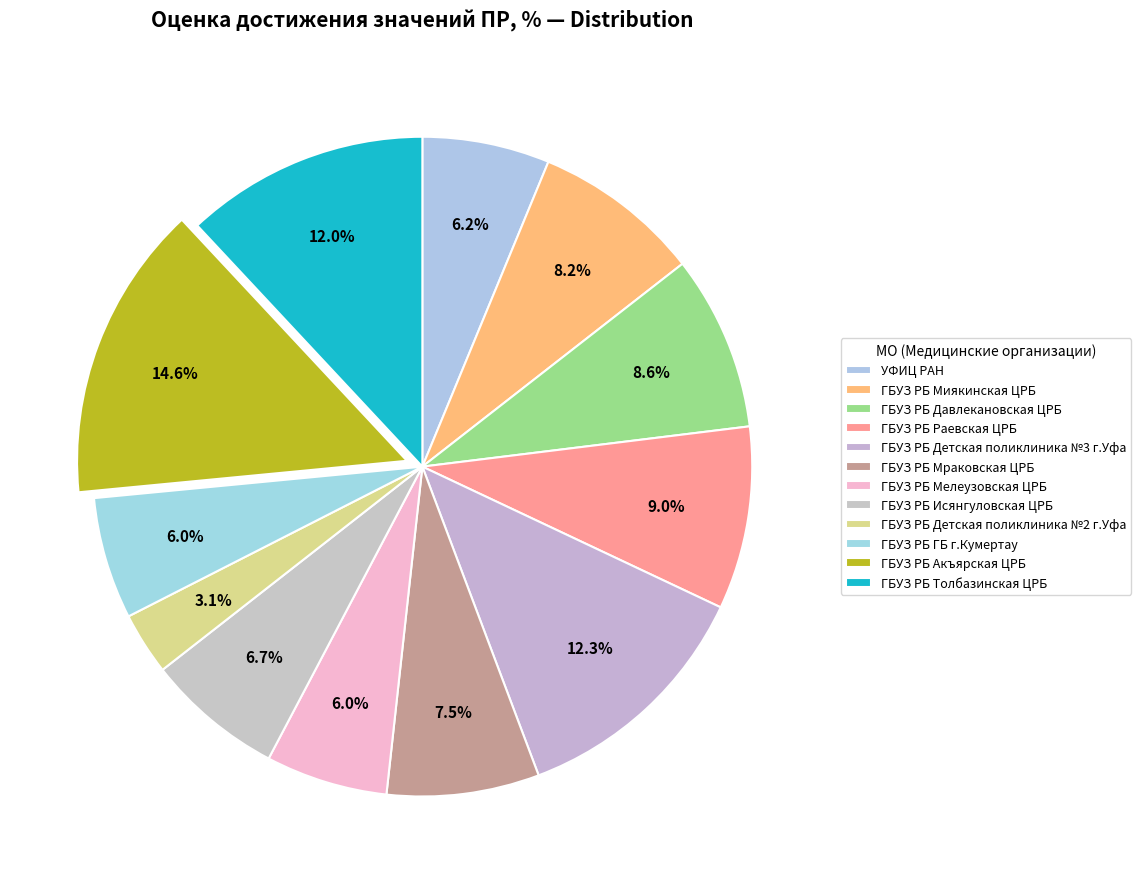

How many slices are in this pie chart?

12